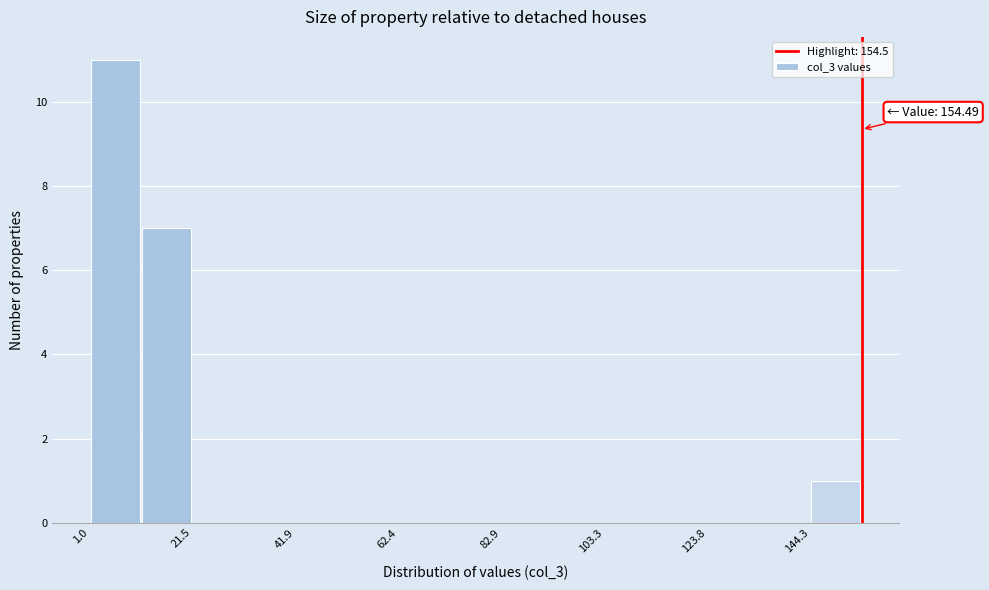

Around what value on the x-axis is the tallest bar? Give the approximate position of its centre, as read against the axis.

5